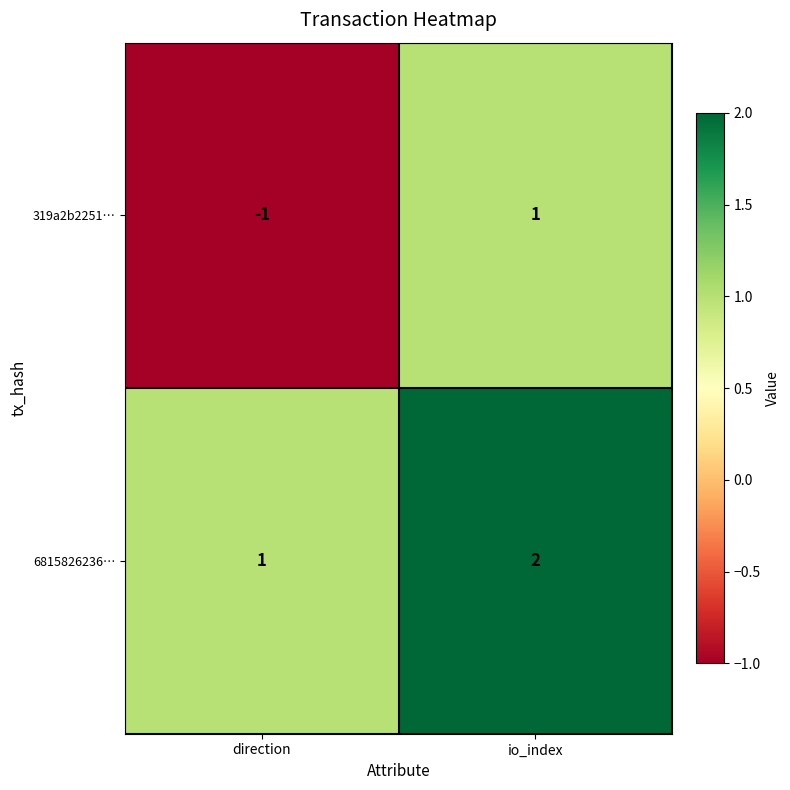

What is the sum of all 6815826236… values?

3